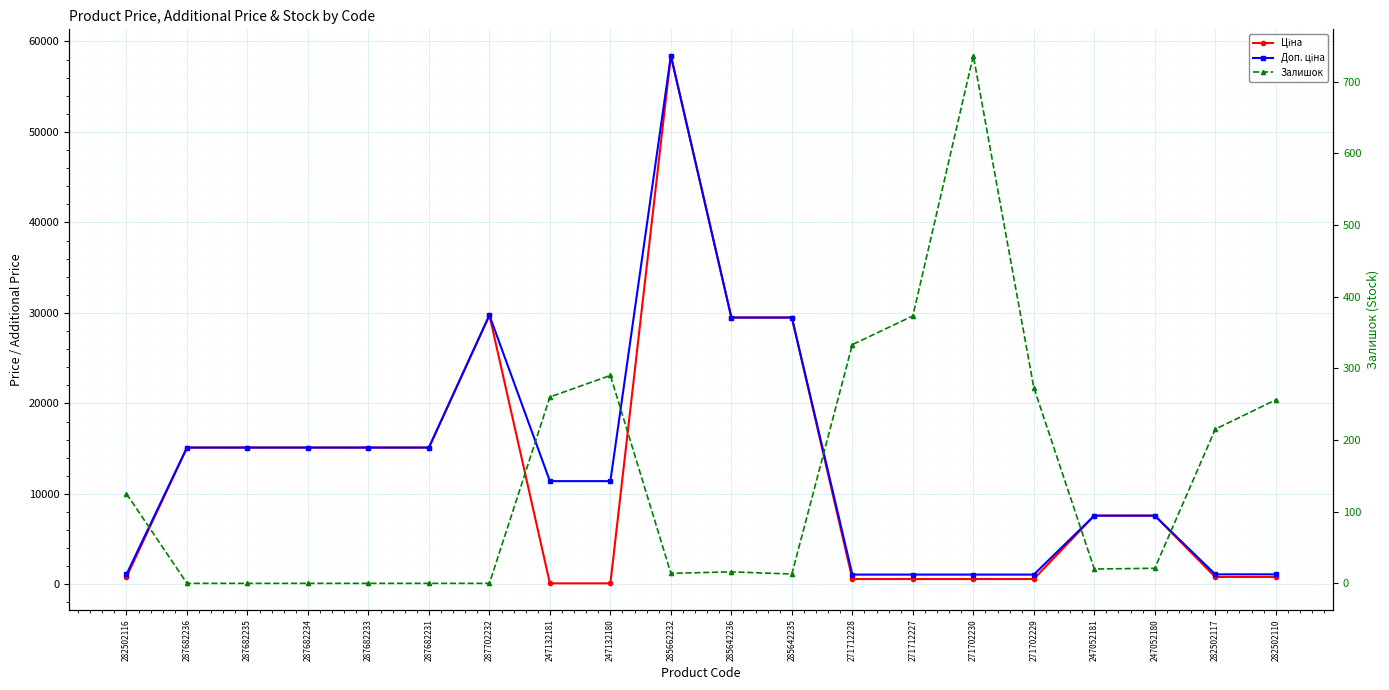

At 285642236, list the series in order from smallest to largest.

Залишок, Ціна, Доп. ціна